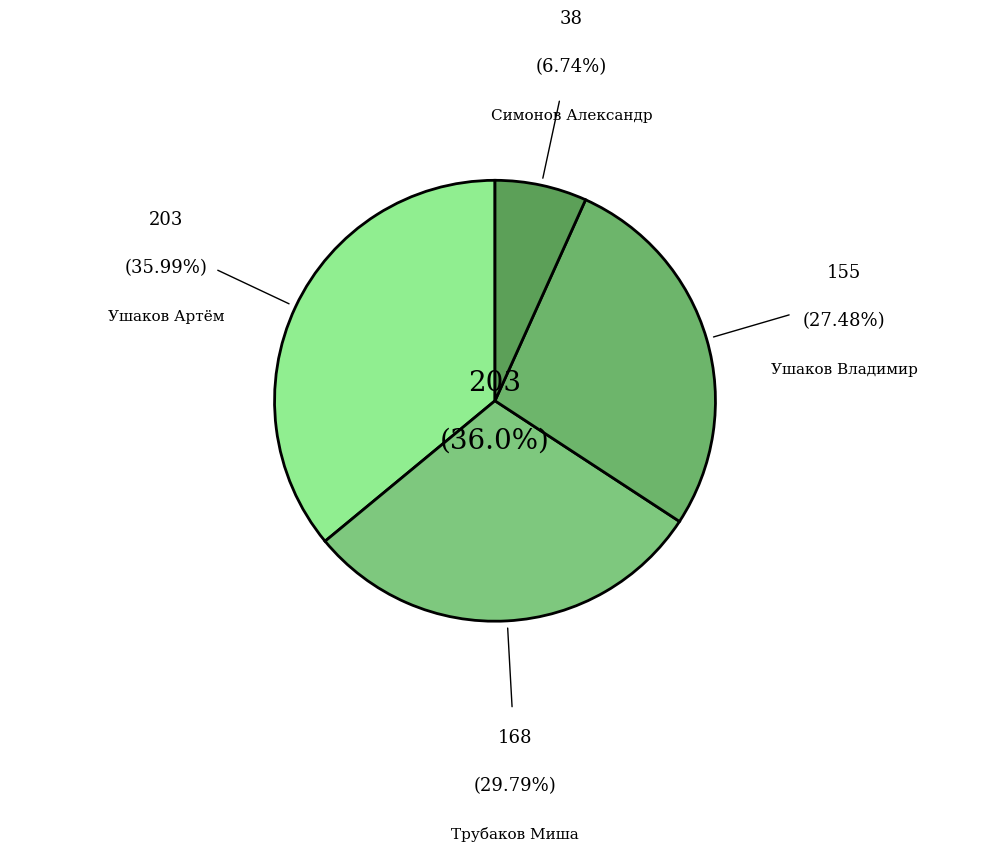

Which category has the biggest portion of the pie?

Ушаков Артём